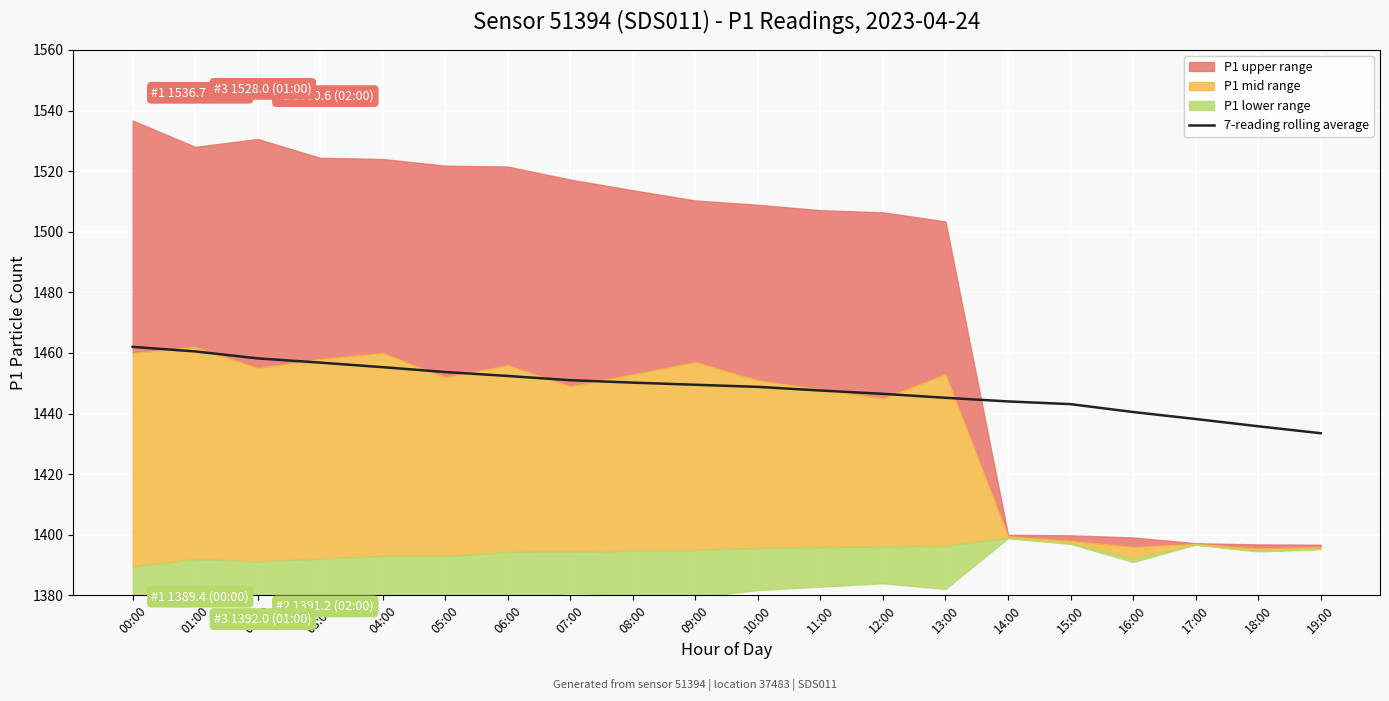

What is the value of the 18th point from the left?

1438.2